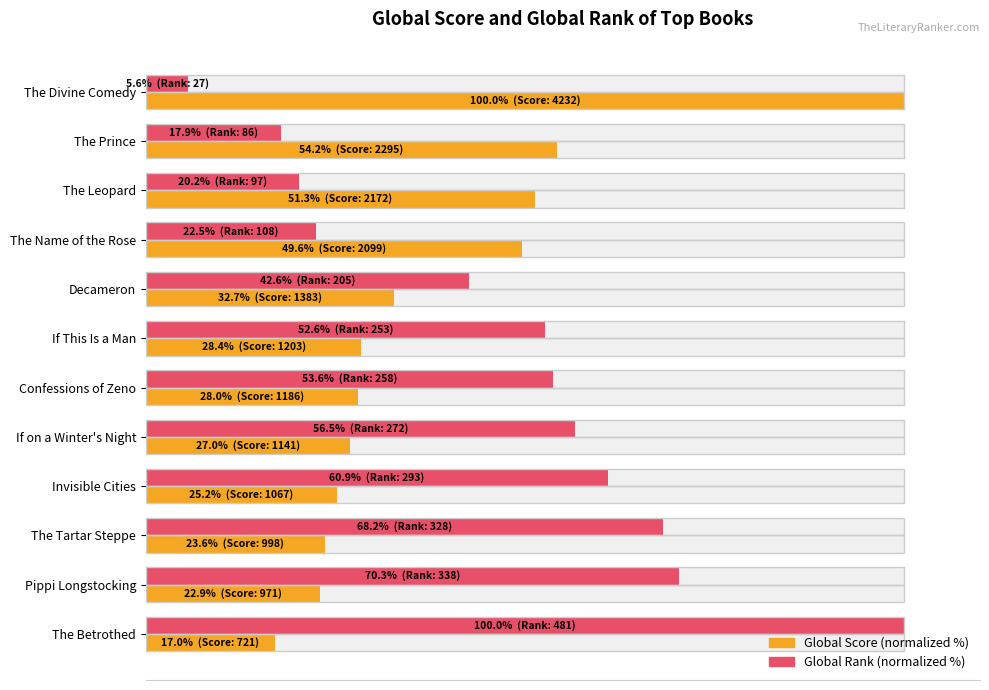

Rank the series by their maximum value, from lowest to highest.

Global Score (normalized %), Global Rank (normalized %)